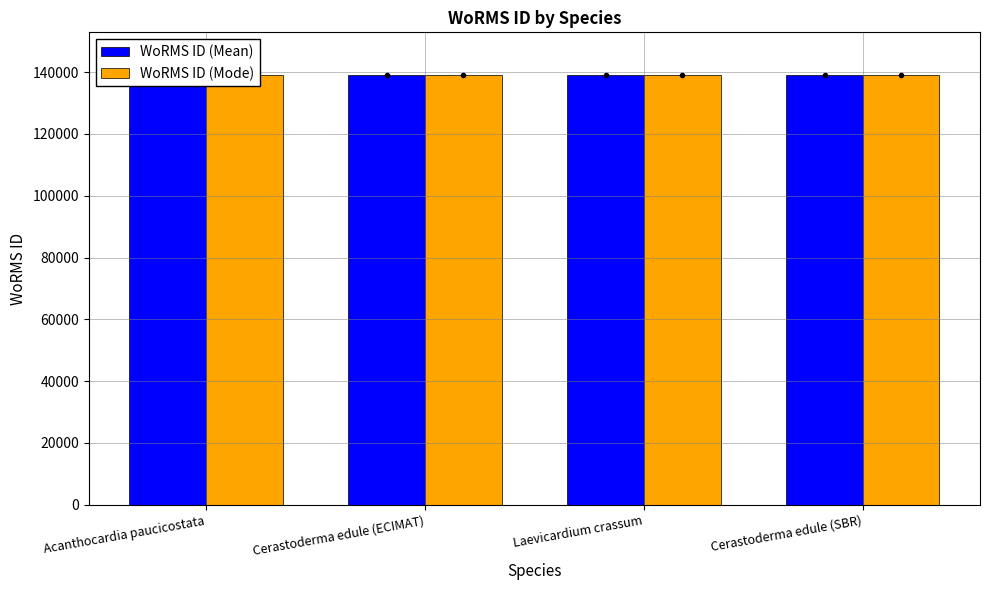

Rank the categories by WoRMS ID (Mean) value from highest to lowest.

Laevicardium crassum, Cerastoderma edule (ECIMAT), Cerastoderma edule (SBR), Acanthocardia paucicostata